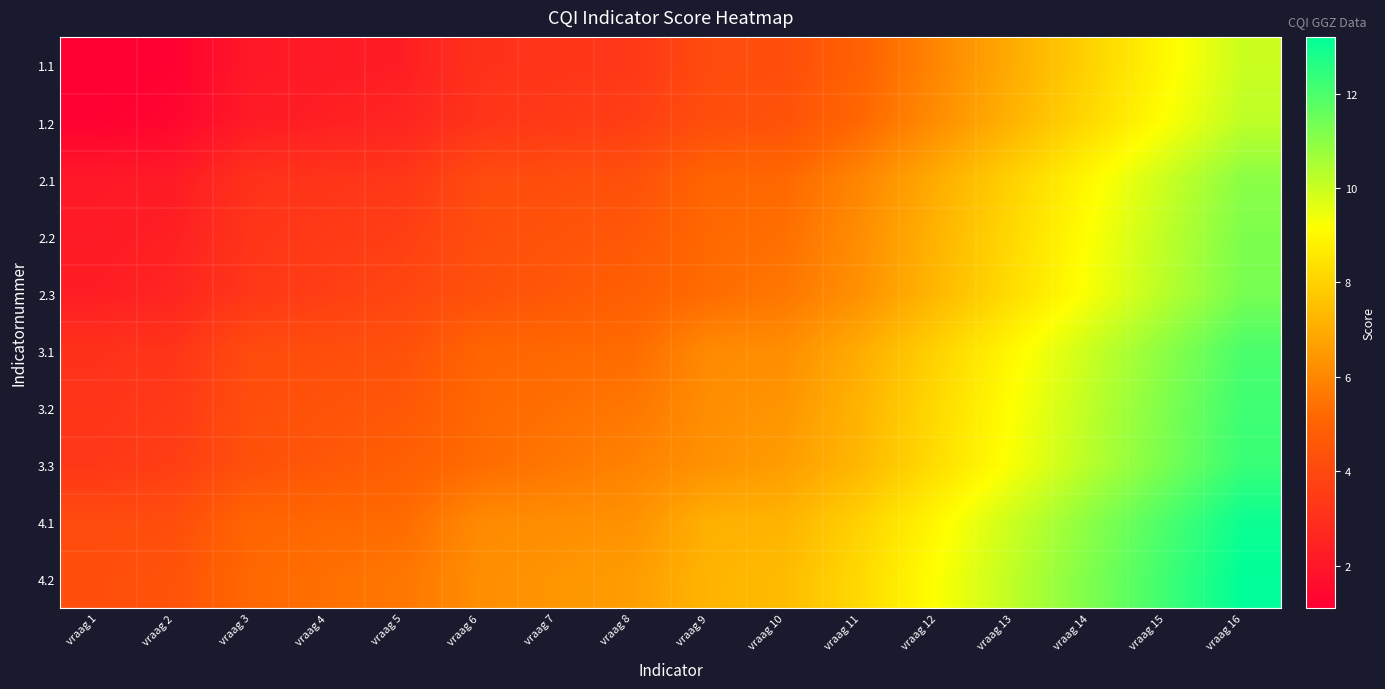

At how many categories does at least one series exceed 10?

4